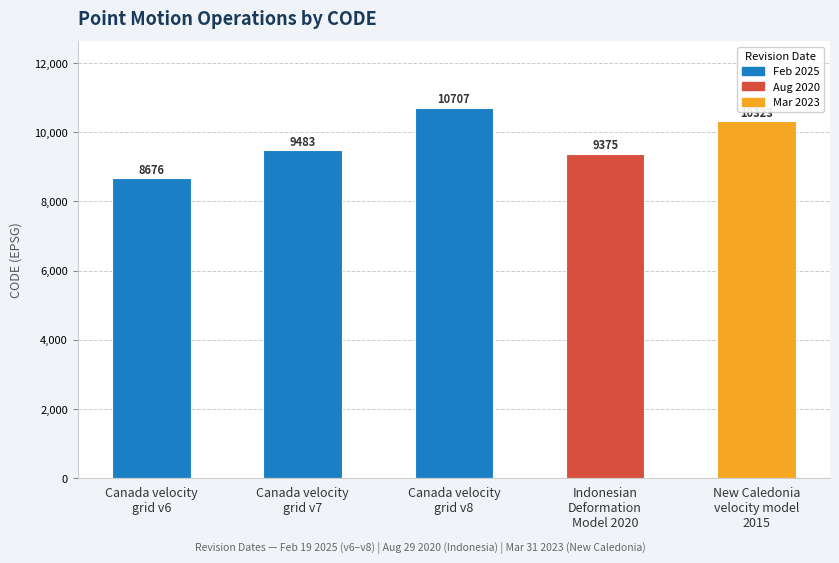

The chart shows a value of 10707 at Canada velocity
grid v8. True or false?

True